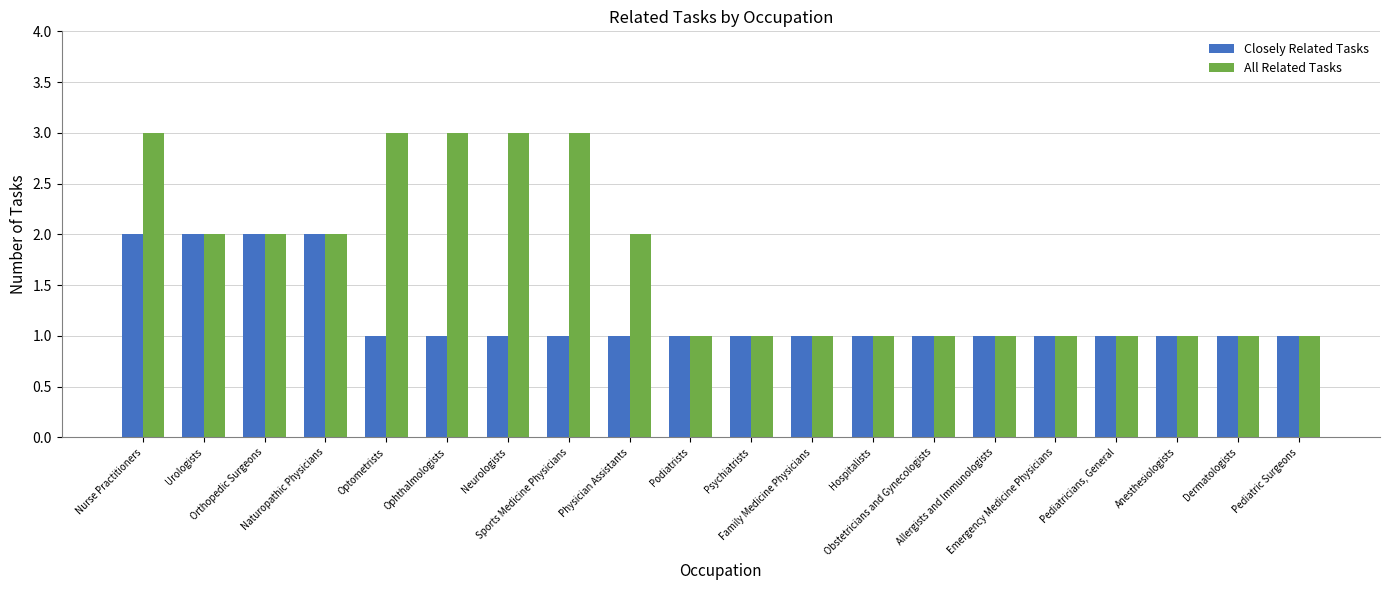

What is the label of the 9th bar from the left?

Physician Assistants